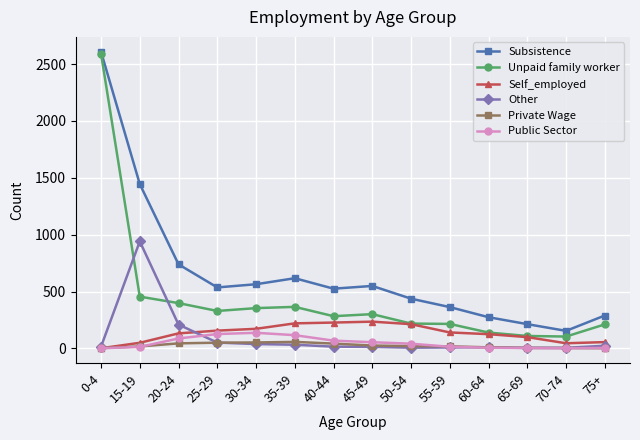

True or false: Subsistence and Other cross at least once.

False